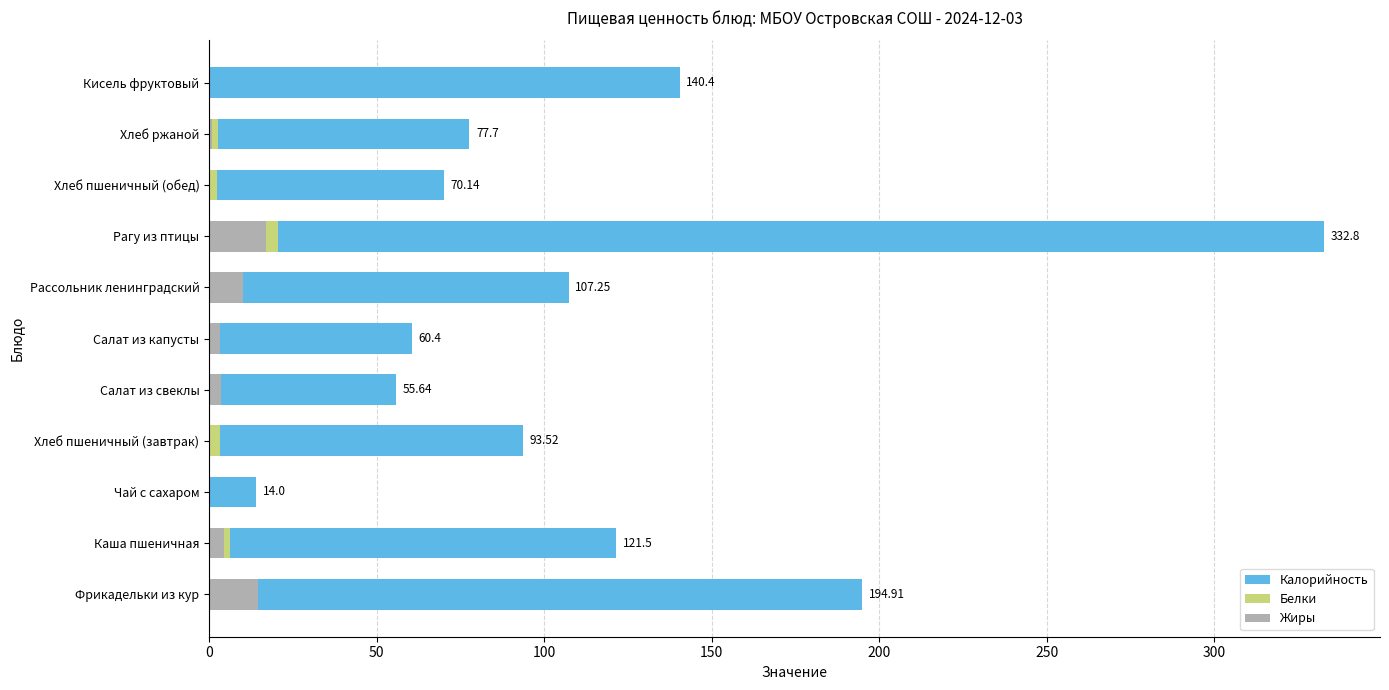

The value of Жиры at Хлеб пшеничный (завтрак) is 0.7. True or false?

False